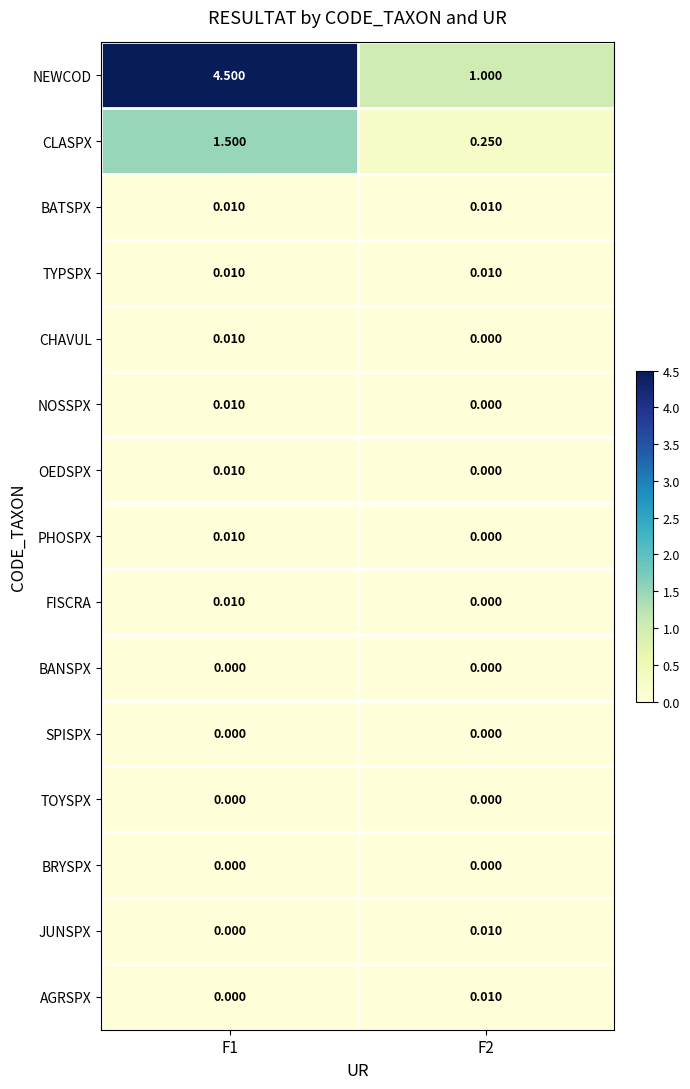

Is the value of OEDSPX at F1 greater than the value of FISCRA at F2?

Yes